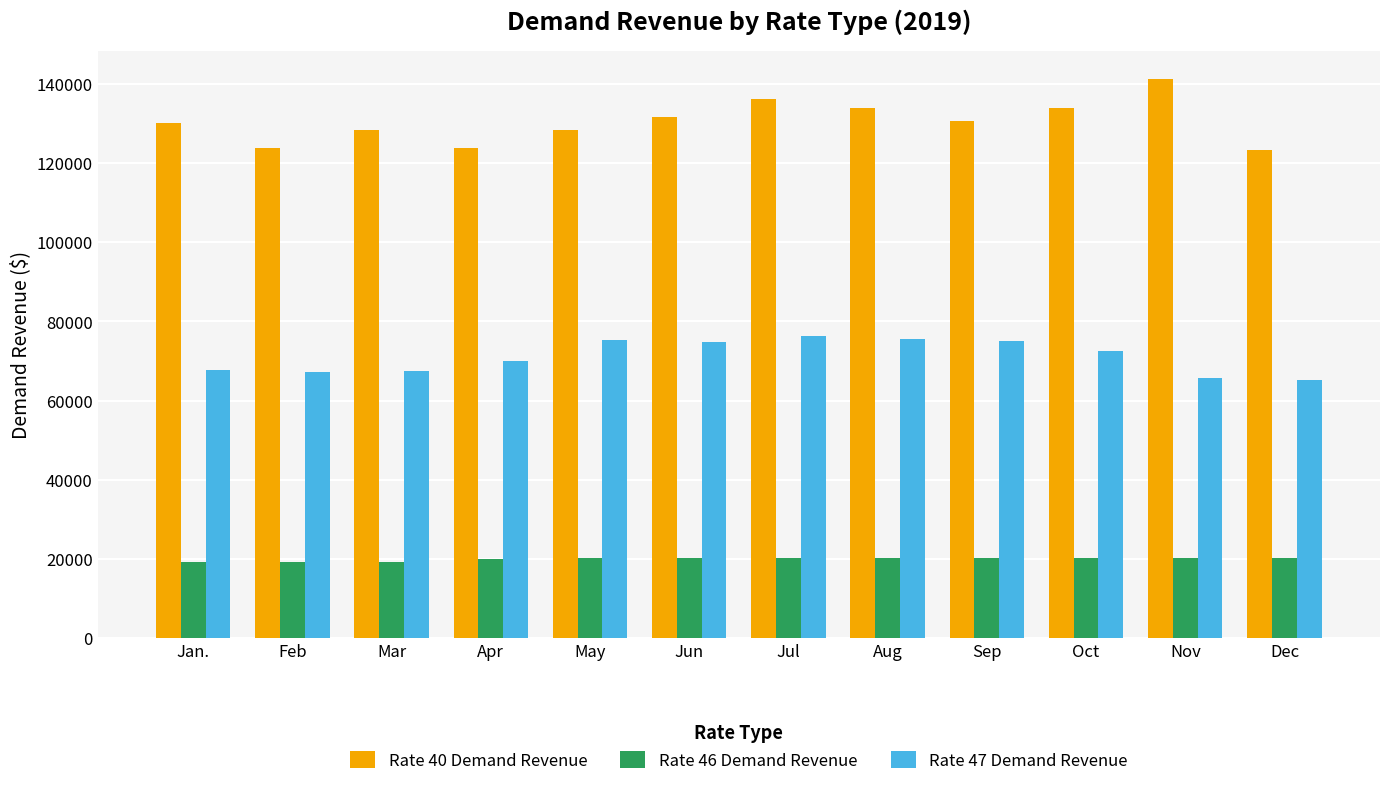

At May, list the series in order from smallest to largest.

Rate 46 Demand Revenue, Rate 47 Demand Revenue, Rate 40 Demand Revenue